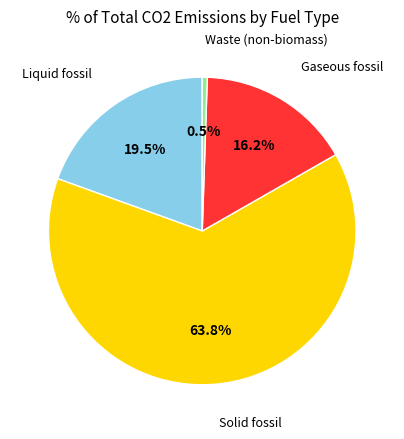

How many segments does this pie chart have?

4